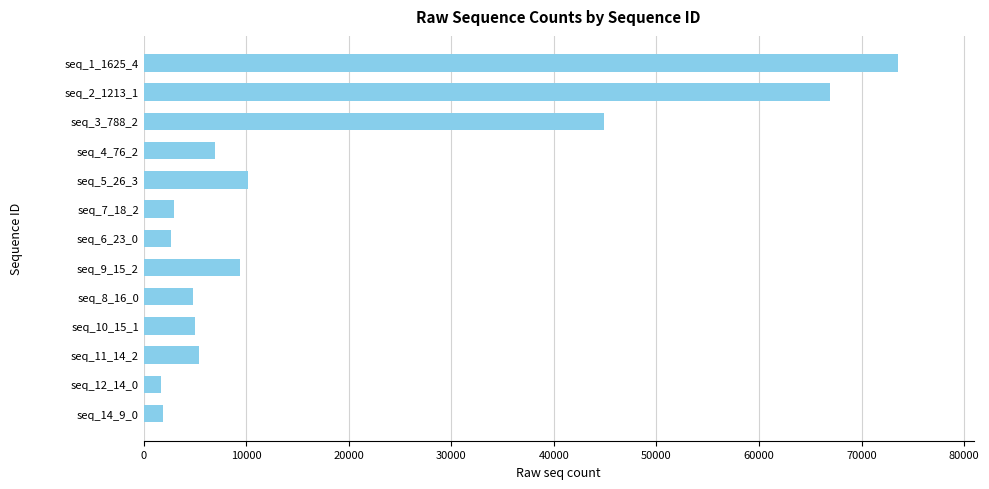

What is the ratio of the value at seq_8_16_0 to the value at seq_4_76_2?

0.7